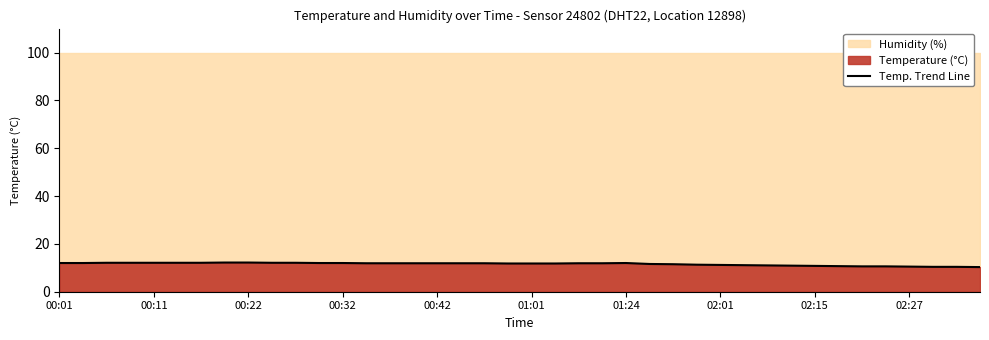

The chart shows a value of 5.8 at 22. True or false?

False